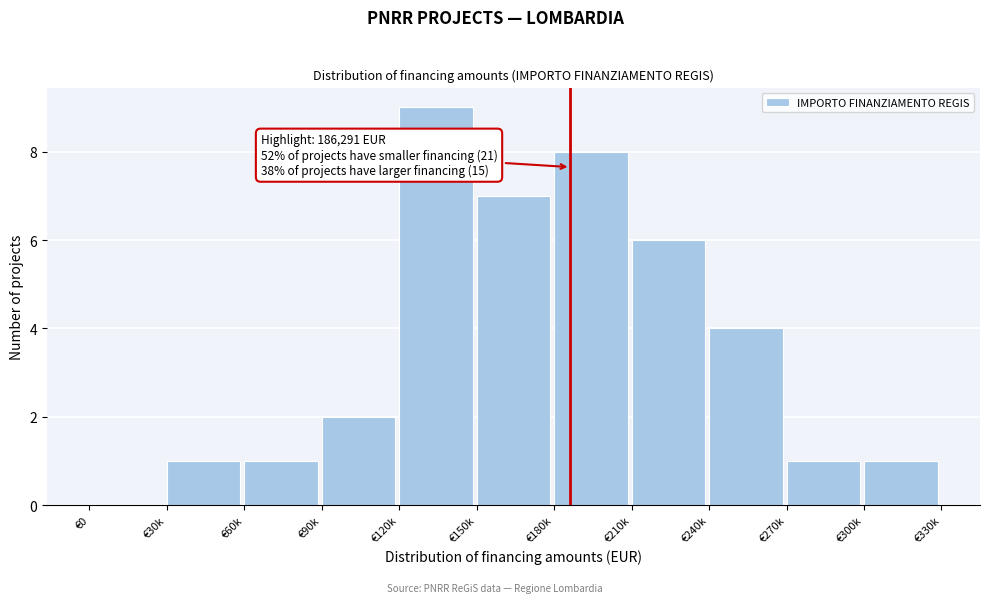

Reading right to left, transcribe all the data shown in this chart.

€300k=1	€270k=1	€240k=4	€210k=6	€180k=8	€150k=7	€120k=9	€90k=2	€60k=1	€30k=1	€0=0